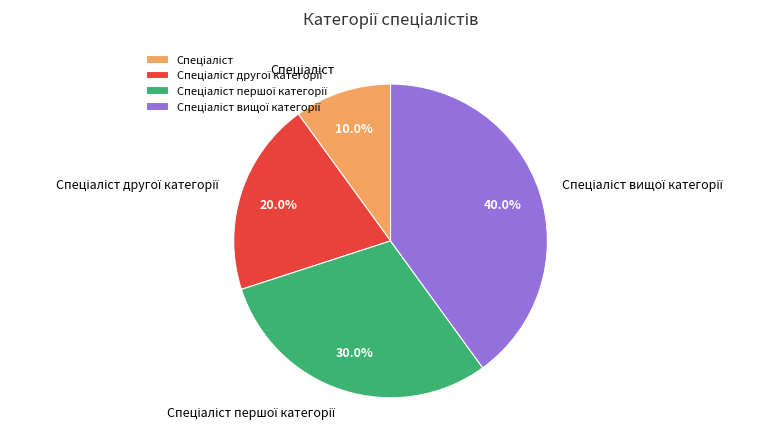

Does any single category account for the majority?

No